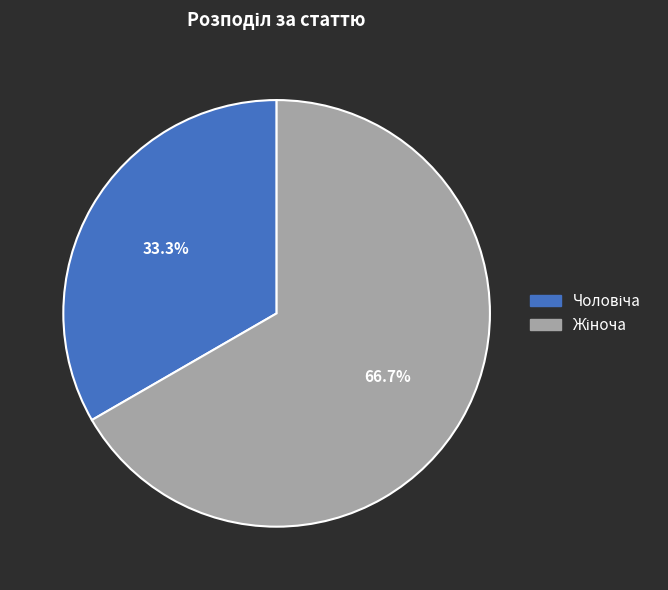

Is there a majority slice in this chart?

Yes